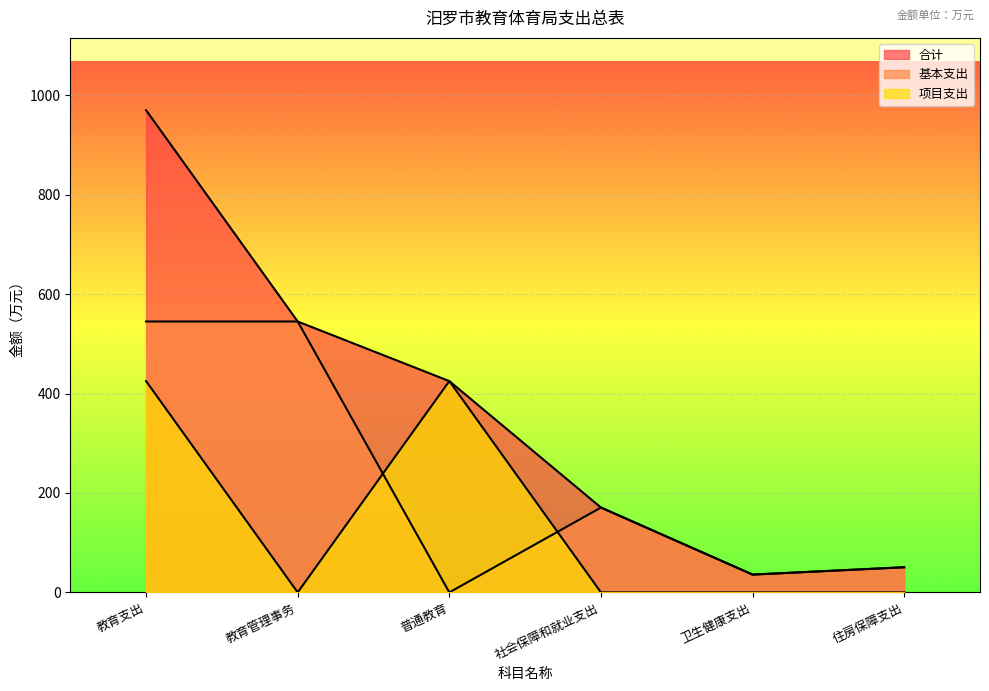

Where is the first local minimum for 合计?

卫生健康支出